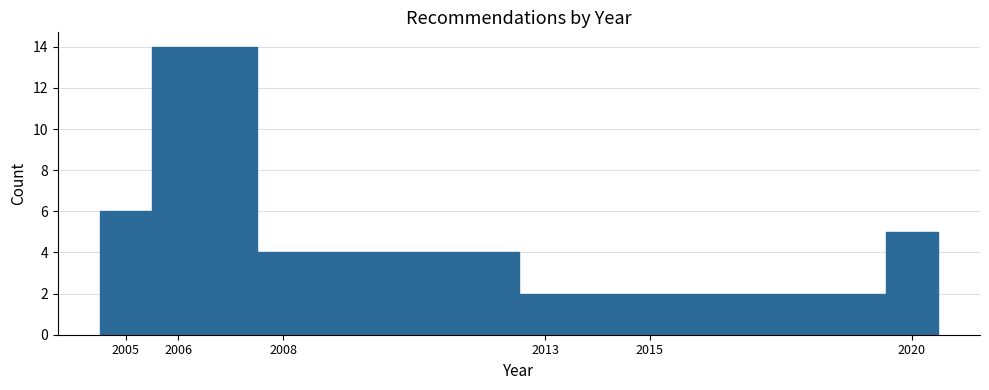

Which range on the x-axis has the tallest bar?

2005.5 to 2007.5